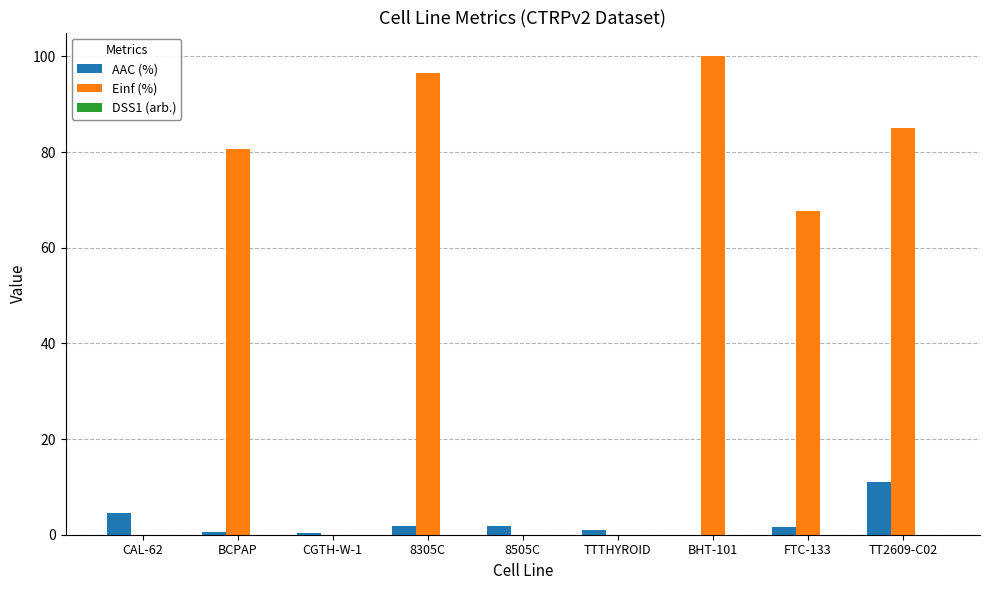

Are the bars grouped side by side (vs. stacked)?

Yes